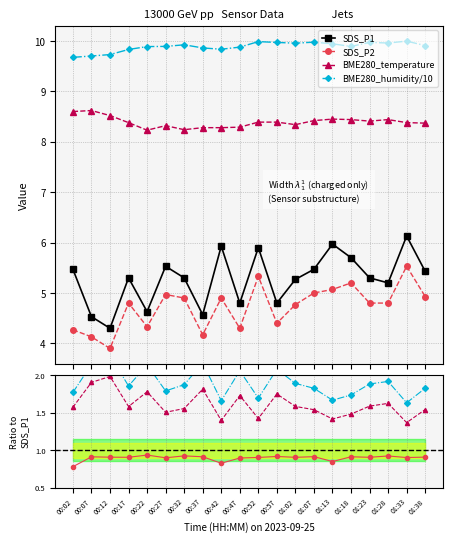

At which category does BME280_humidity reach its first local valley?

00:42